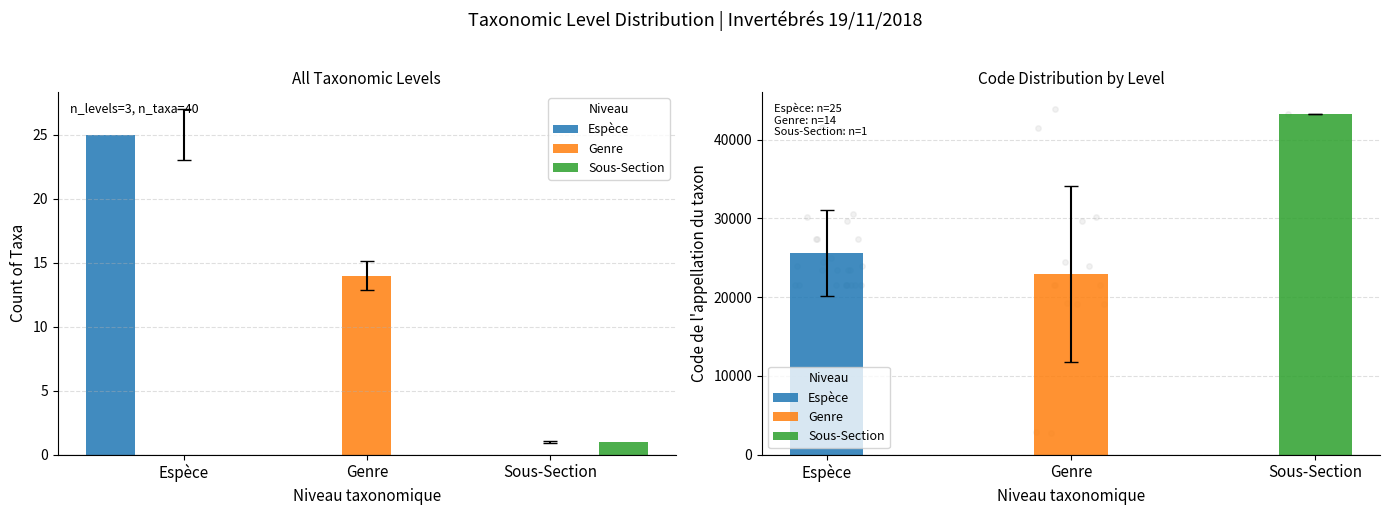

Which series has the largest total across all categories?

Espèce